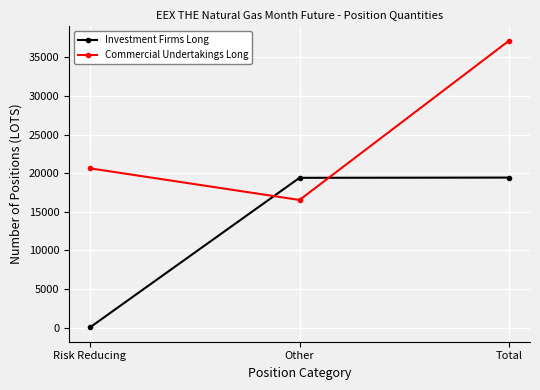

Rank the series by their average value, from lowest to highest.

Investment Firms Long, Commercial Undertakings Long